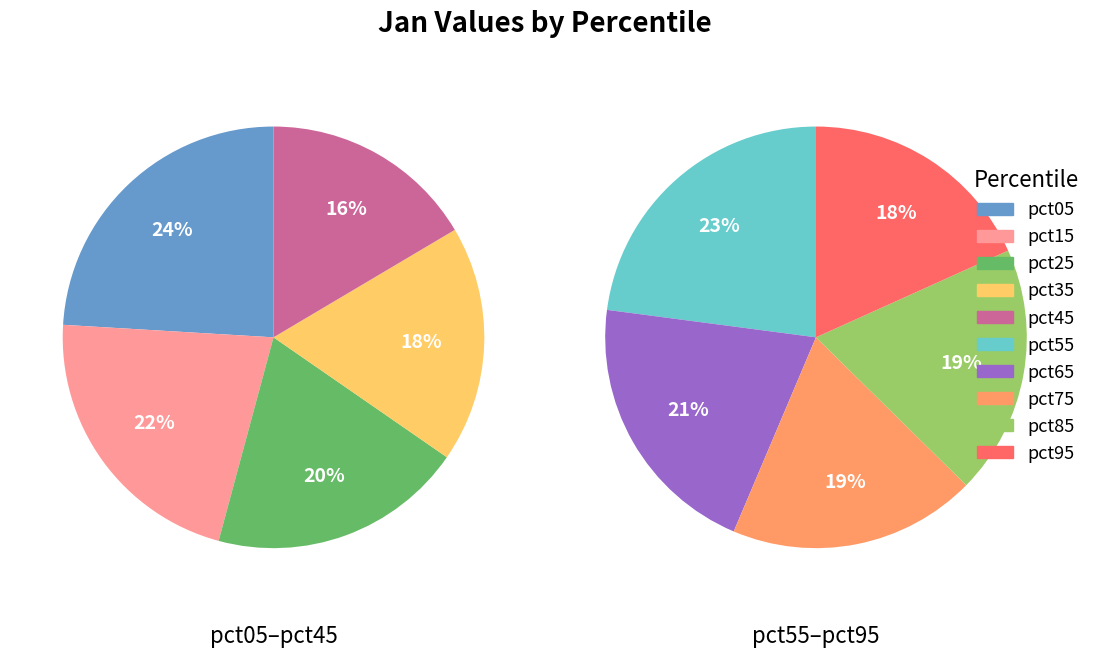

Is it true that jan_values is 22% of the pie?

False